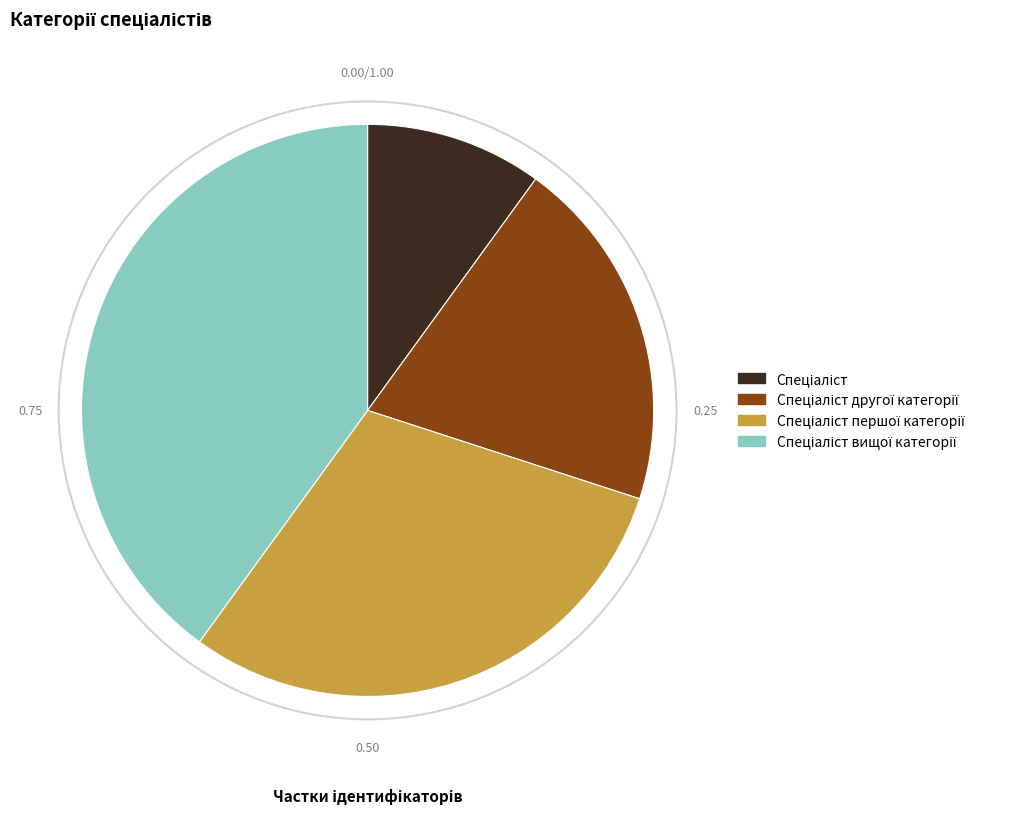

Is there a majority slice in this chart?

No